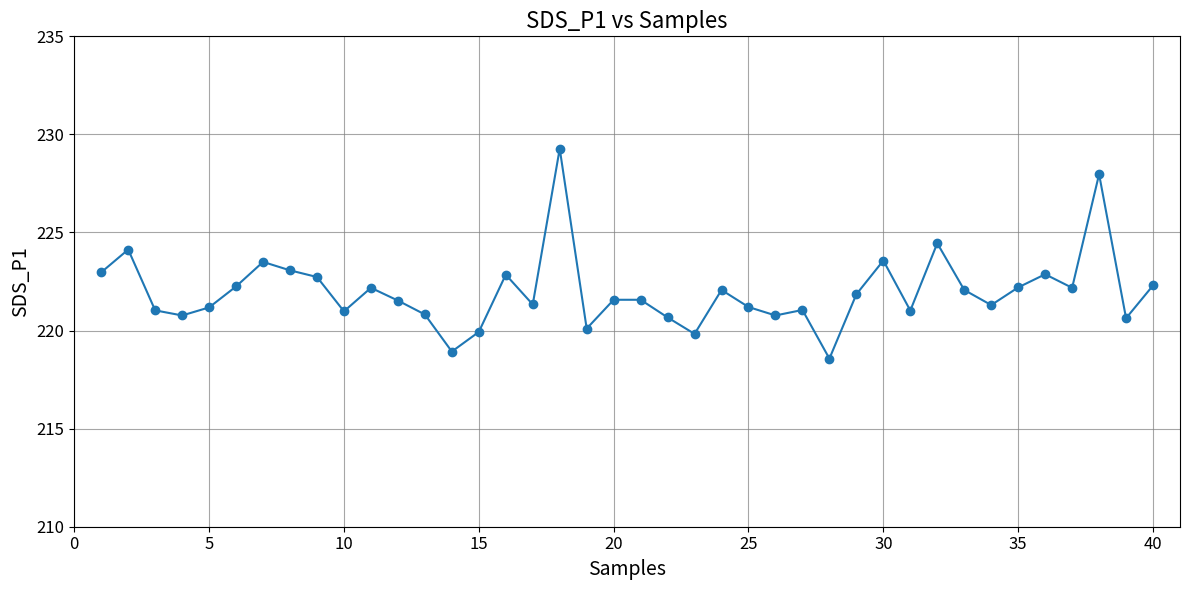

What is the value of the 1st point from the left?

223.0